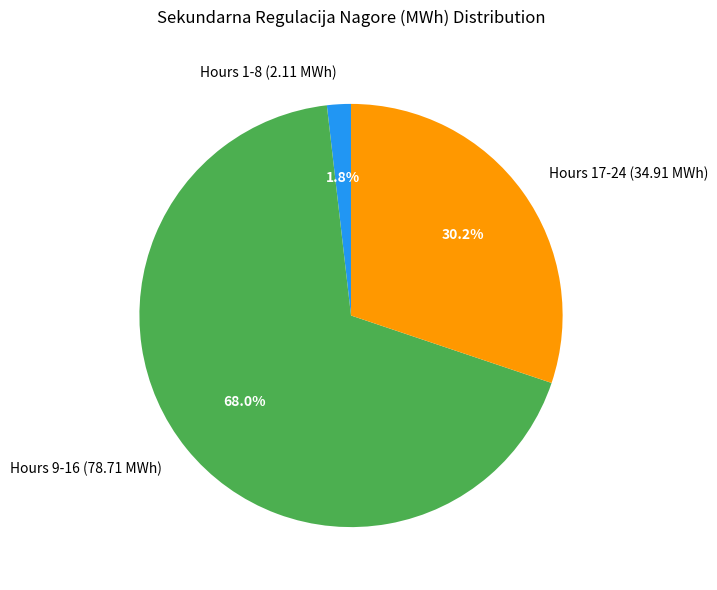

What is the smallest slice in the pie chart?

Hours 1-8